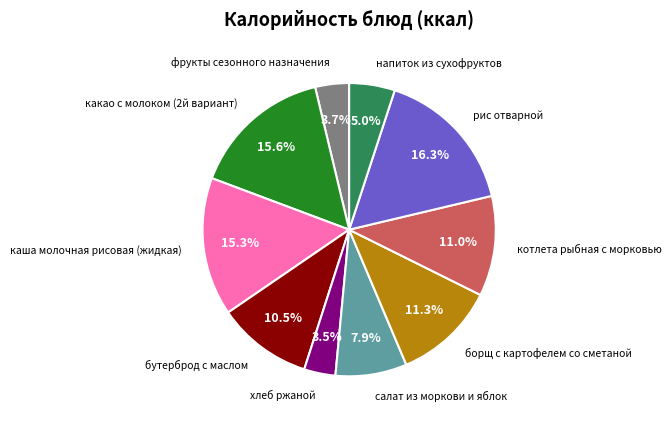

To the nearest percent, what is the difference between the largest and smallest slice percentages?

13%